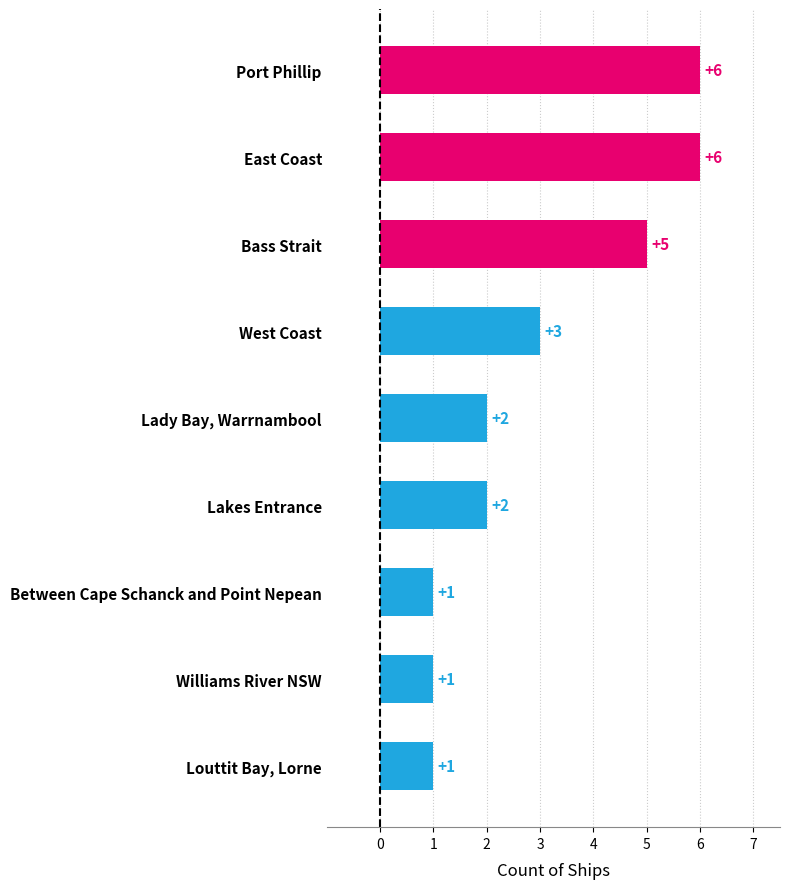

What is the label of the 2nd bar from the top?

East Coast